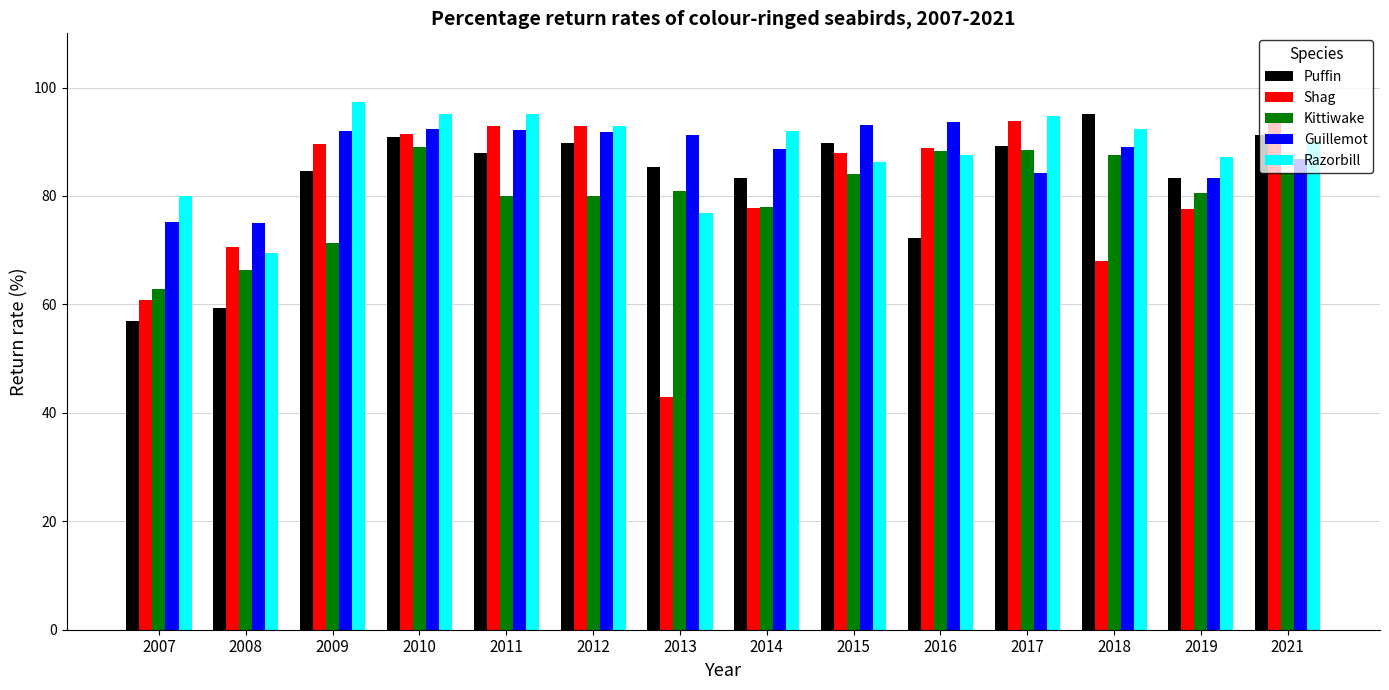

At 2018, list the series in order from largest to smallest.

Puffin, Razorbill, Guillemot, Kittiwake, Shag